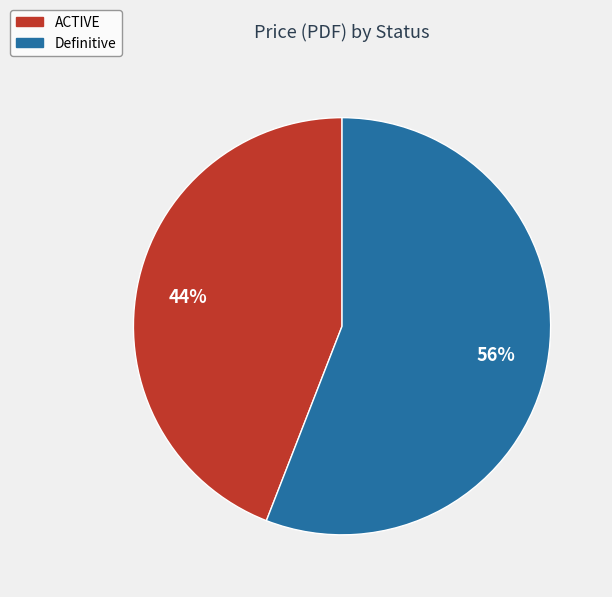

Which category has the smallest portion of the pie?

ACTIVE